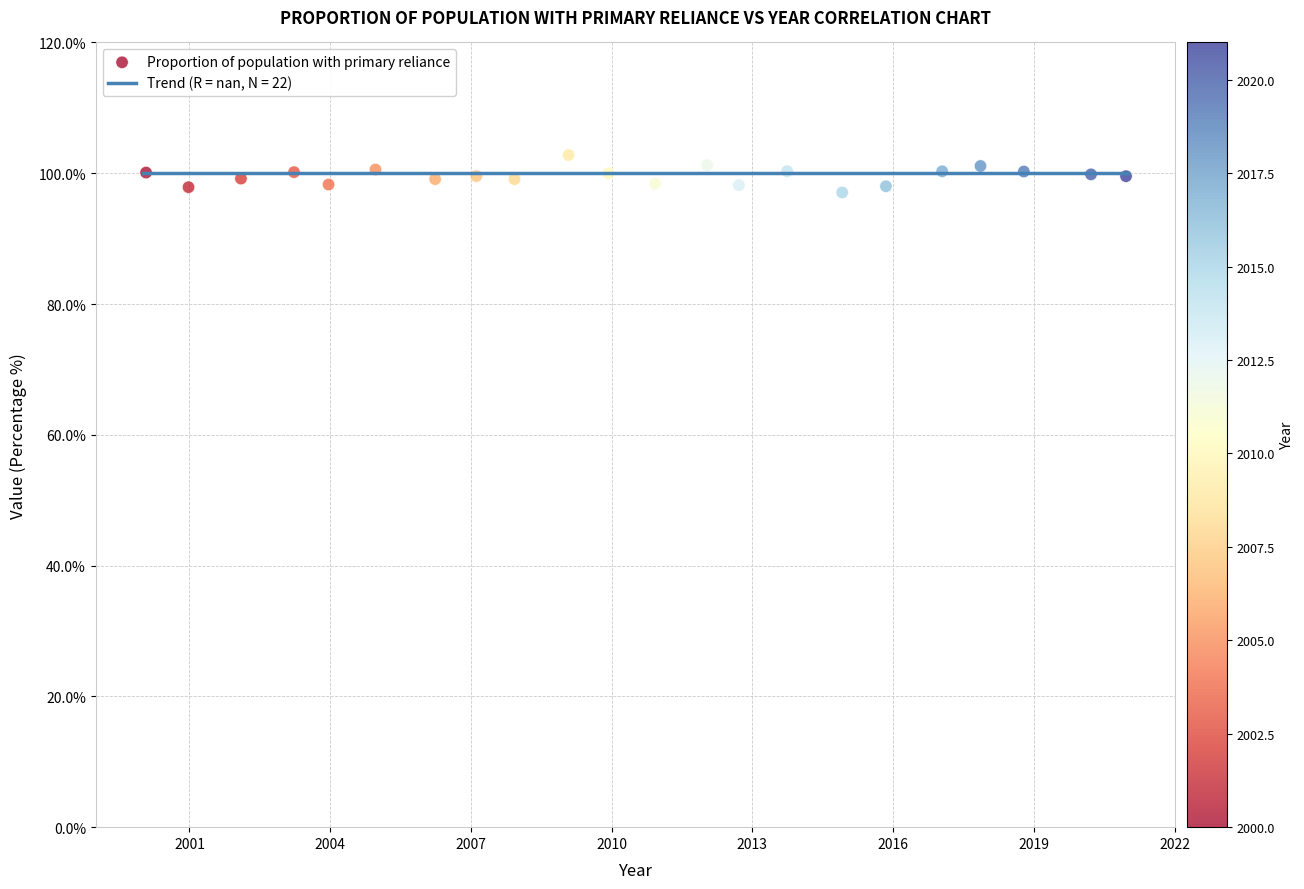

What is the range of X values (max minus min)?

20.9